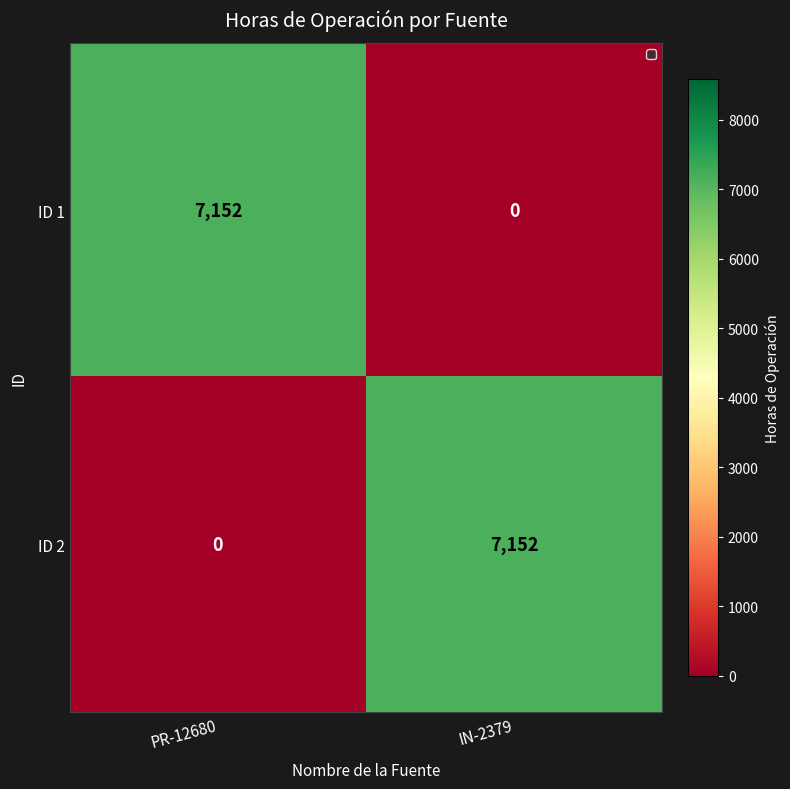

Rank the series at IN-2379 from highest to lowest value.

ID 2, ID 1